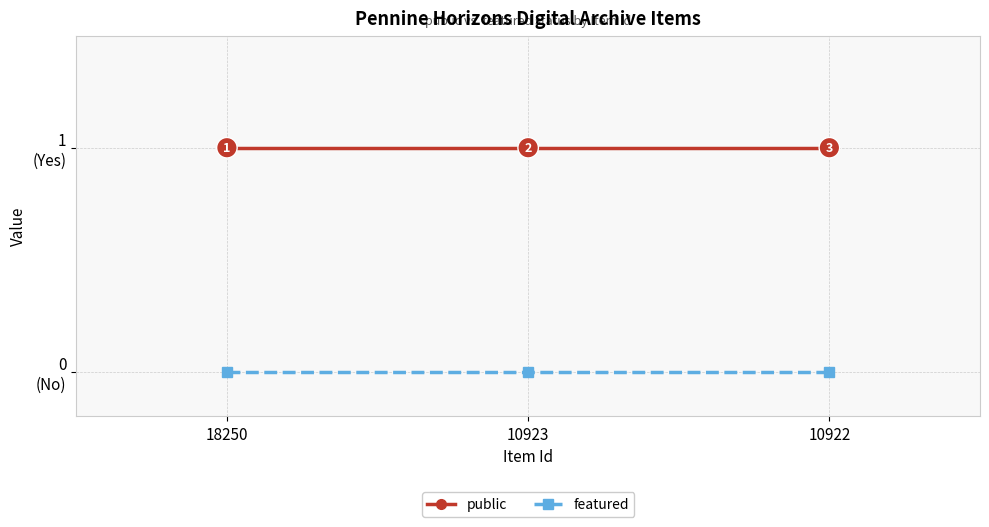

Which series changed the most between 10923 and 10922?

public